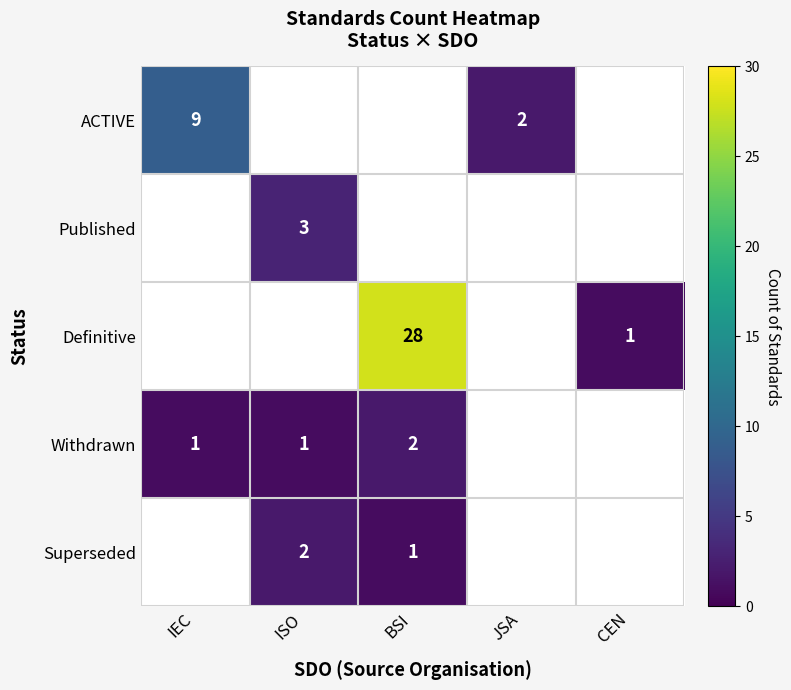

Which has a higher value, BSI or IEC?

IEC